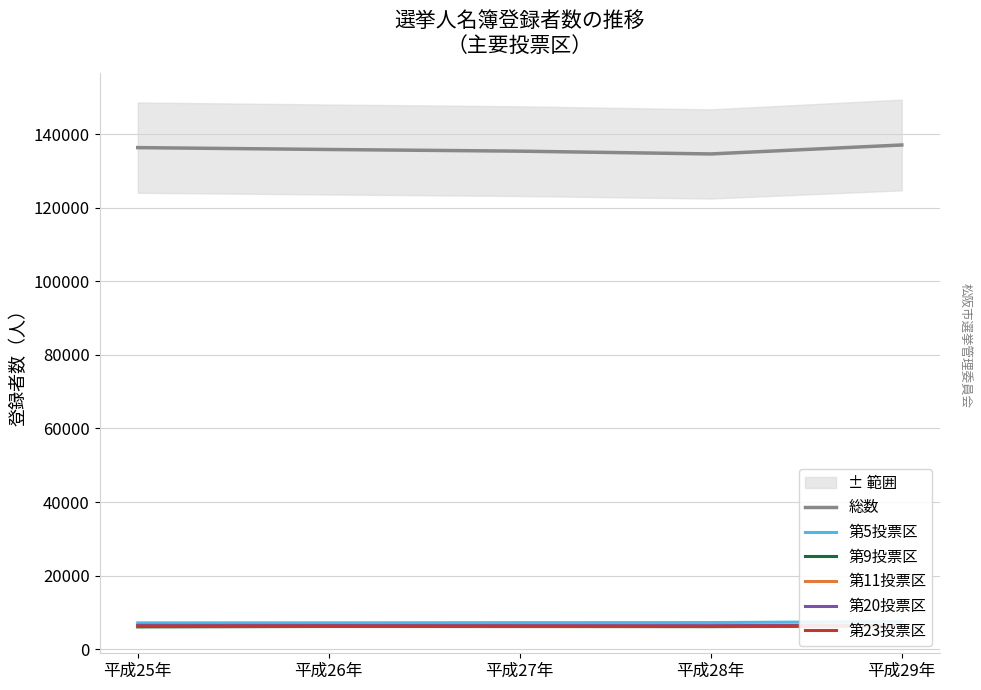

How many data points in 総数 are less than 135794?

2